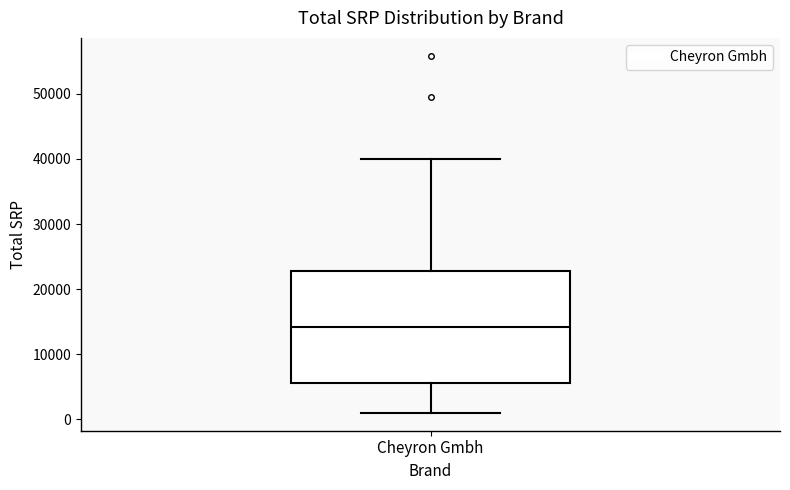

Transcribe this box plot: give where the median line is, the range the box spans, and where the two whiskers end, as read against the y-axis. The values are not printed on the chart, so give them approximately, as read against the axis.

median 14000, box 6000 to 23000, whiskers 1000 to 40000